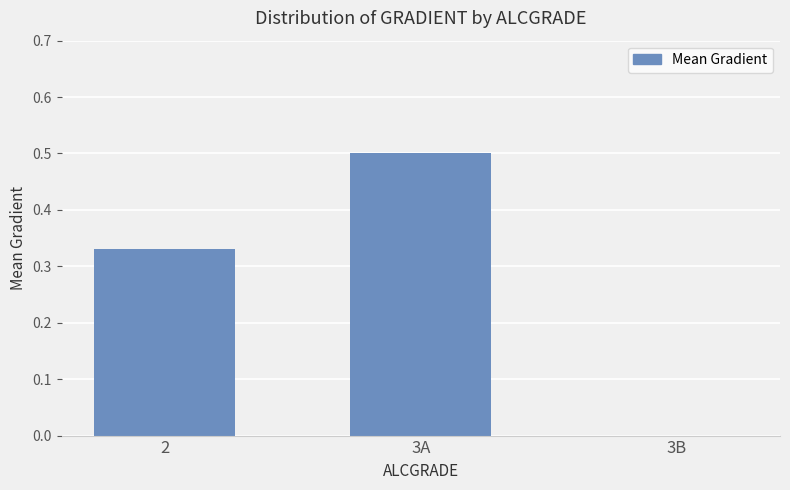

What is the change in value from 2 to 3B?

-0.3